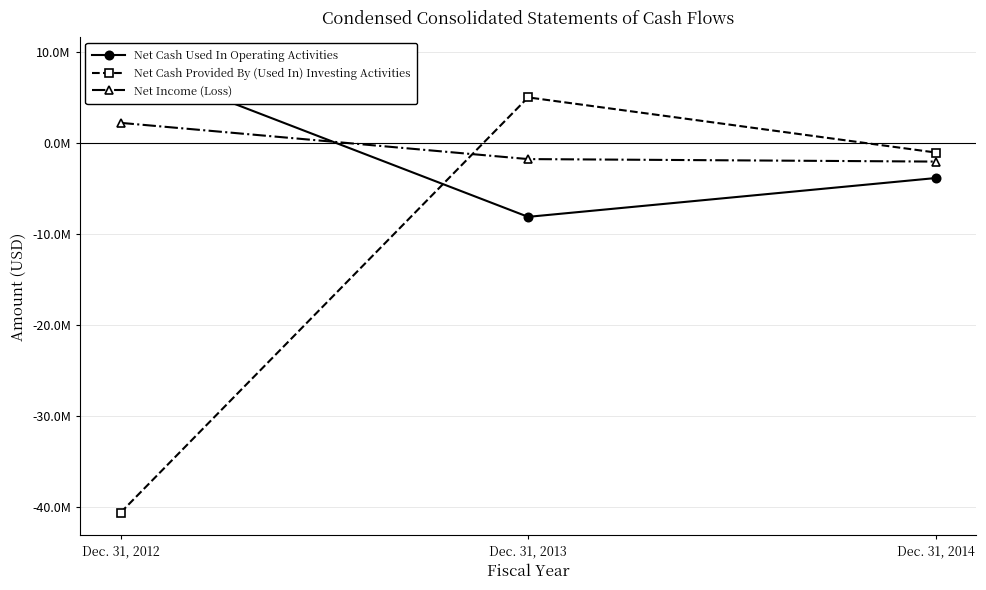

What is the minimum value for Net Income (Loss)?

-2000670